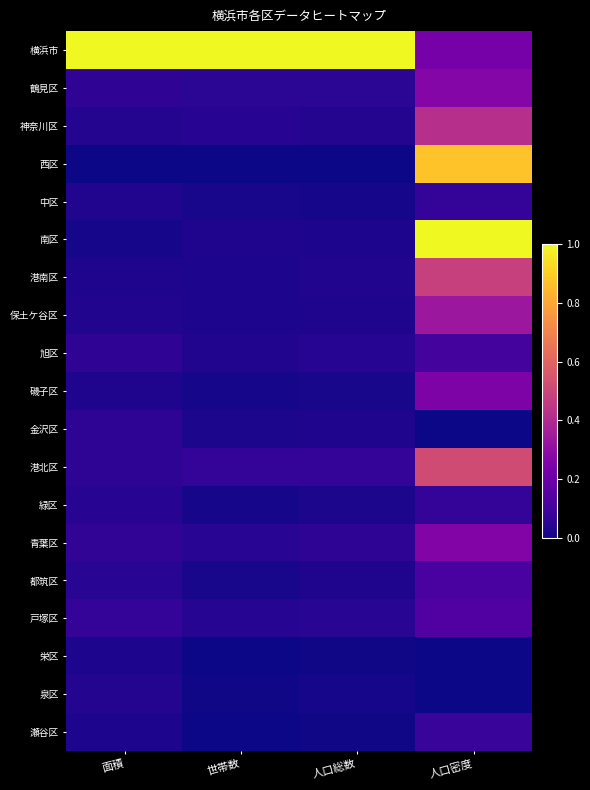

Reading right to left, extract all data points from this chart.

横浜市: 人口密度=0.2	人口総数=1.0	世帯数=1.0	面積=1.0
鶴見区: 人口密度=0.3	人口総数=0.1	世帯数=0.1	面積=0.1
神奈川区: 人口密度=0.4	人口総数=0.0	世帯数=0.0	面積=0.0
西区: 人口密度=0.9	人口総数=0.0	世帯数=0.0	面積=0.0
中区: 人口密度=0.1	人口総数=0.0	世帯数=0.0	面積=0.0
南区: 人口密度=1.0	人口総数=0.0	世帯数=0.0	面積=0.0
港南区: 人口密度=0.5	人口総数=0.0	世帯数=0.0	面積=0.0
保土ケ谷区: 人口密度=0.3	人口総数=0.0	世帯数=0.0	面積=0.0
旭区: 人口密度=0.1	人口総数=0.0	世帯数=0.0	面積=0.1
磯子区: 人口密度=0.3	人口総数=0.0	世帯数=0.0	面積=0.0
金沢区: 人口密度=0.0	人口総数=0.0	世帯数=0.0	面積=0.1
港北区: 人口密度=0.5	人口総数=0.1	世帯数=0.1	面積=0.1
緑区: 人口密度=0.1	人口総数=0.0	世帯数=0.0	面積=0.0
青葉区: 人口密度=0.3	人口総数=0.1	世帯数=0.0	面積=0.1
都筑区: 人口密度=0.1	人口総数=0.0	世帯数=0.0	面積=0.0
戸塚区: 人口密度=0.1	人口総数=0.0	世帯数=0.0	面積=0.1
栄区: 人口密度=0.0	人口総数=0.0	世帯数=0.0	面積=0.0
泉区: 人口密度=0.0	人口総数=0.0	世帯数=0.0	面積=0.0
瀬谷区: 人口密度=0.1	人口総数=0.0	世帯数=0.0	面積=0.0